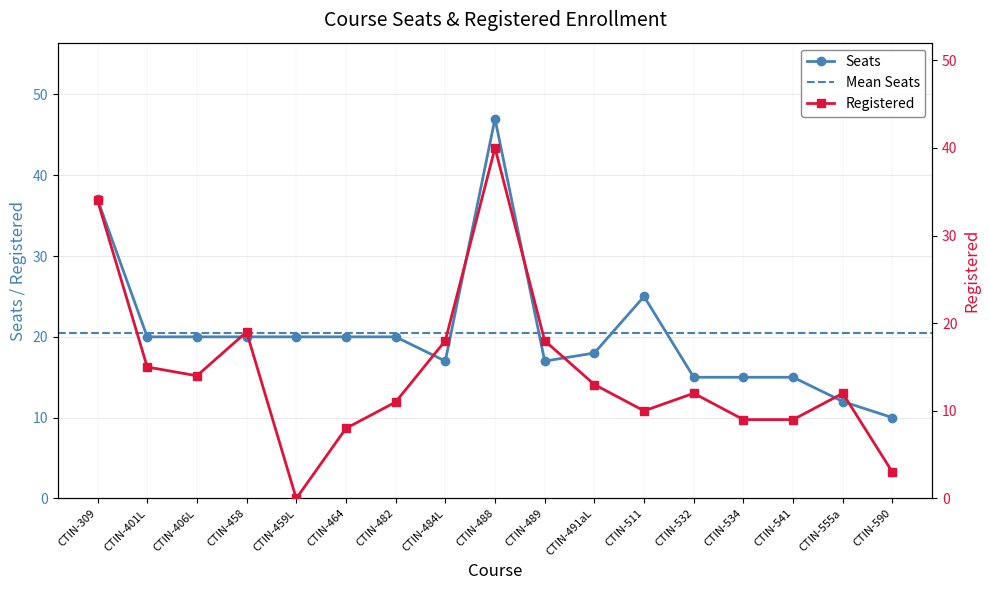

What is the greatest value displayed?

47